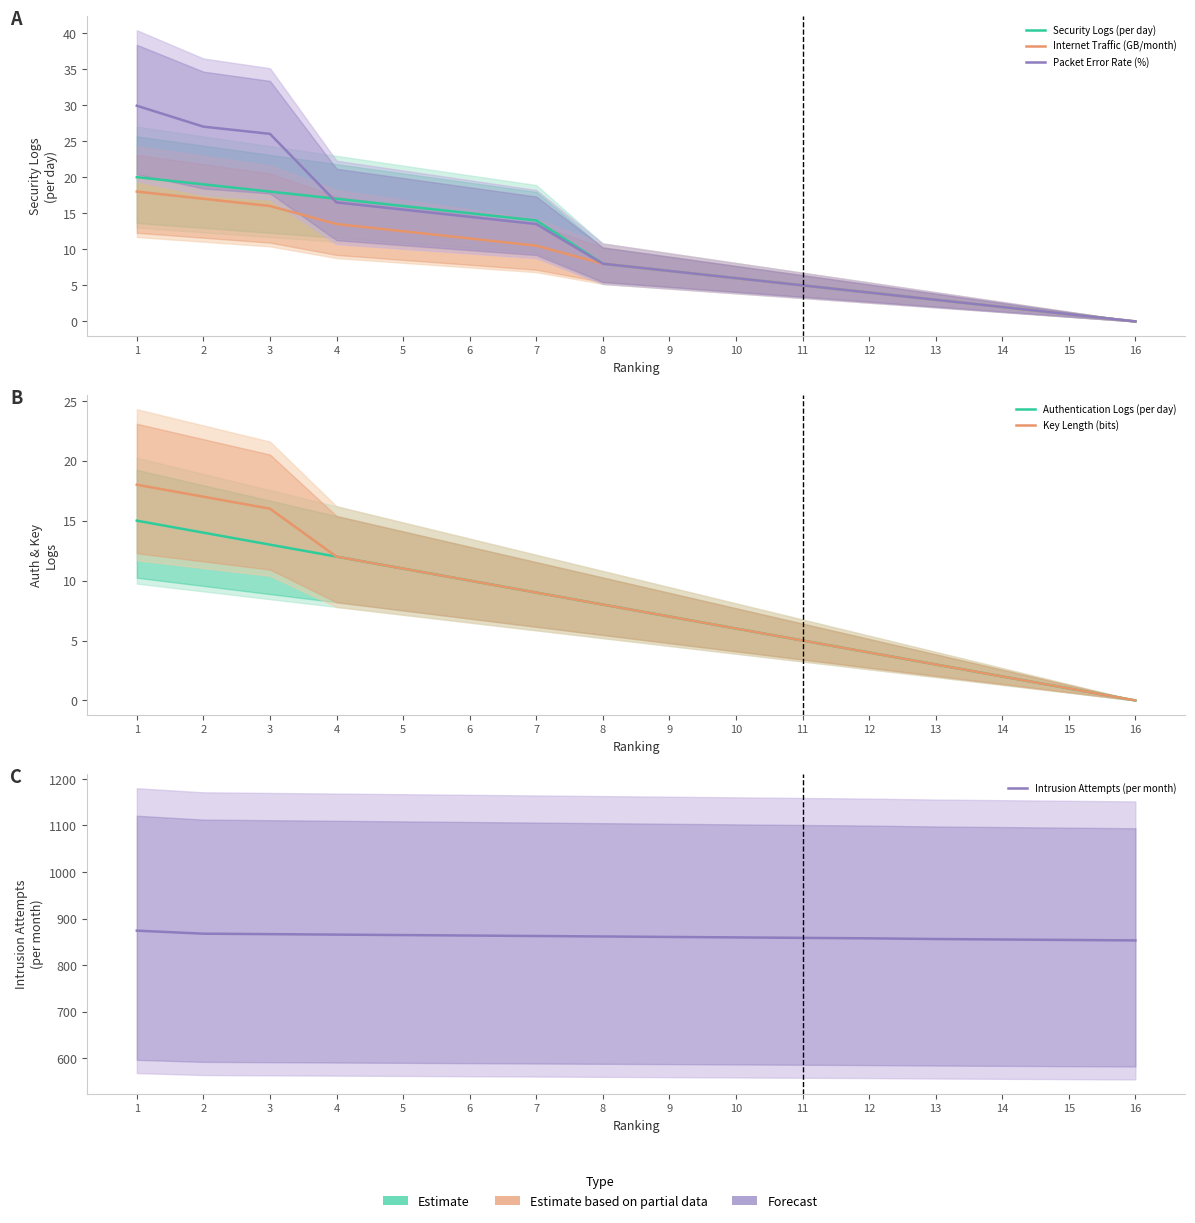

What is the maximum value shown in the chart?

874.0